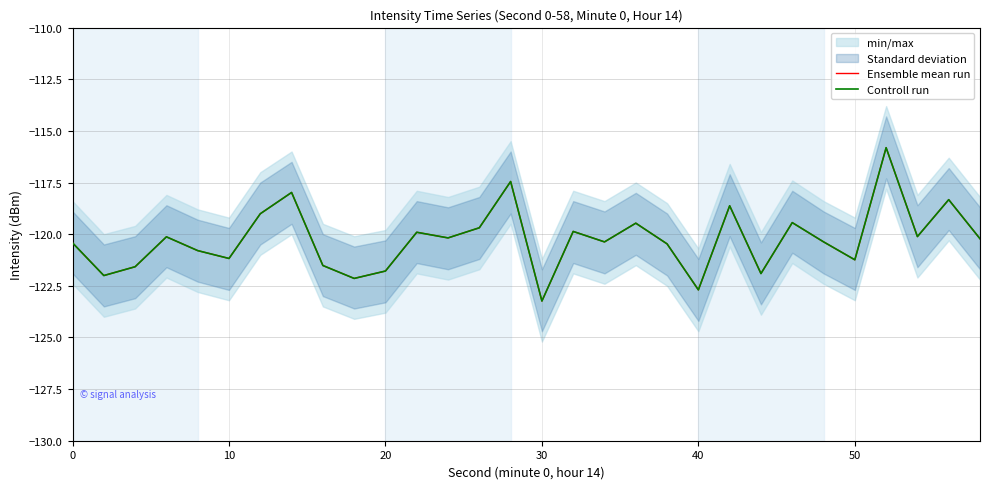

Which series has the widest spread of values?

Ensemble mean run